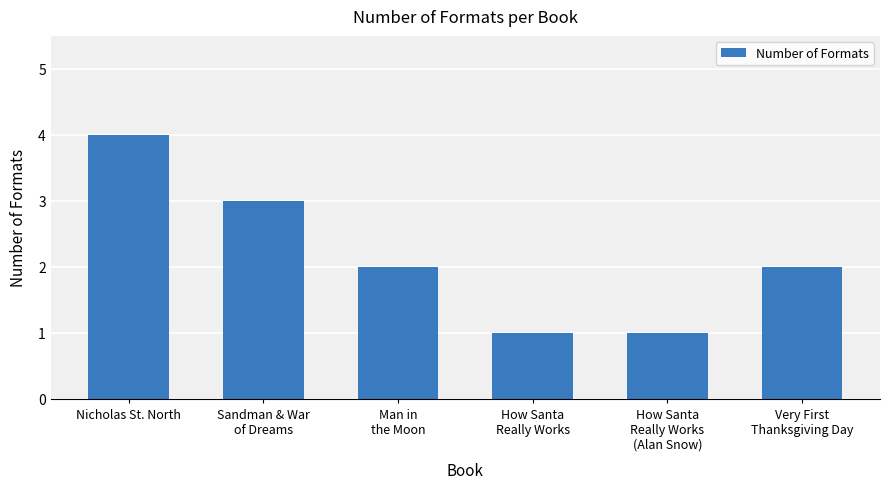

What is the approximate value at Nicholas St. North?

4